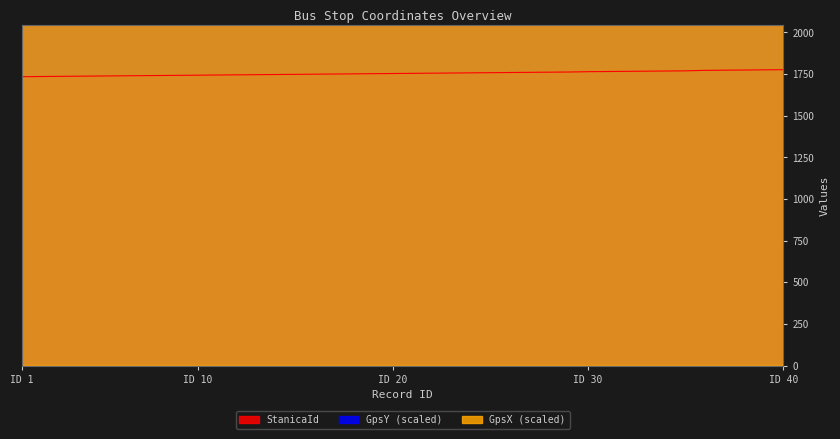

What is the difference between the GpsY values at 22 and 3?

1829.8